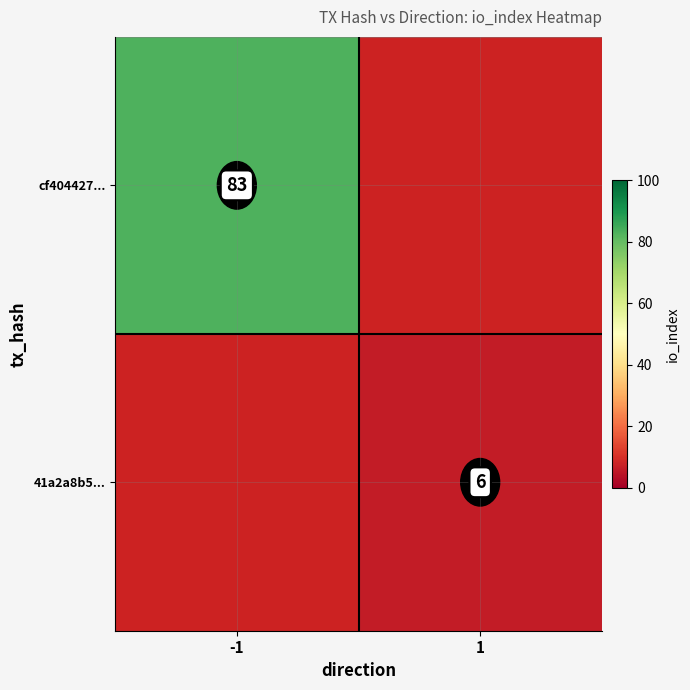

What is the maximum value shown in the chart?

83.0